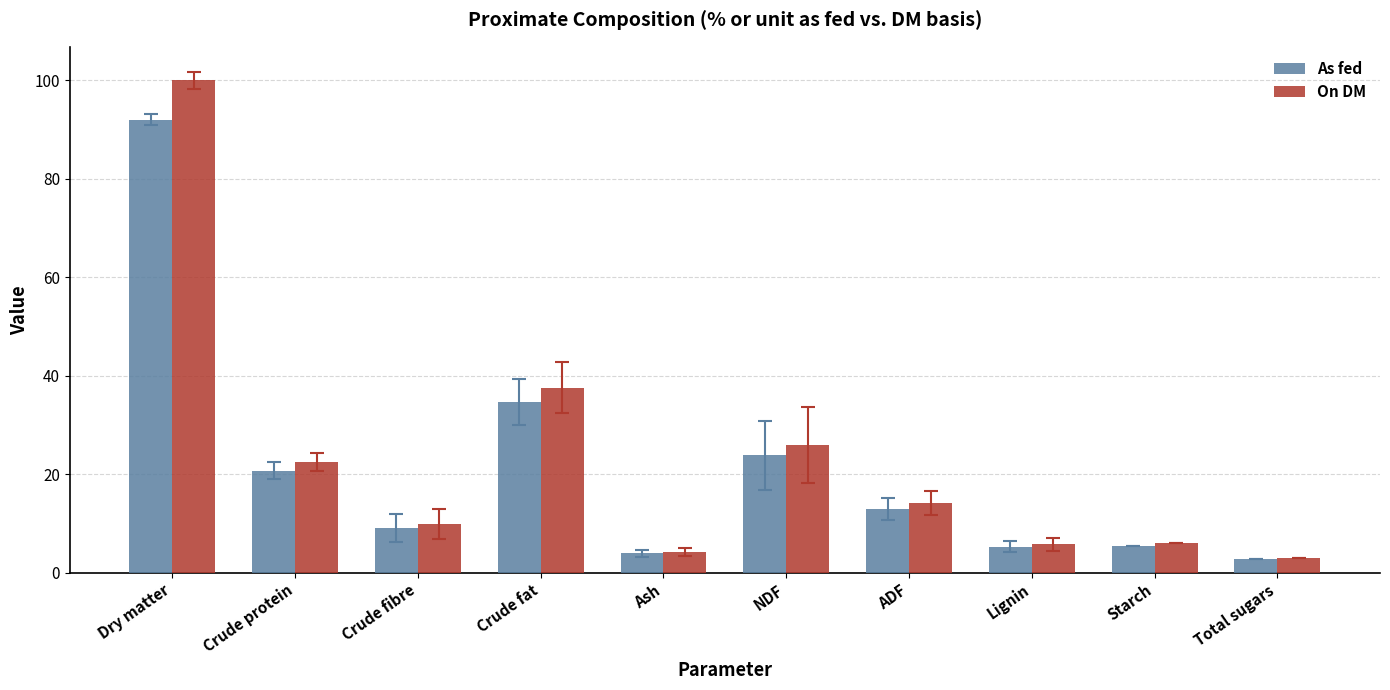

What position from the left is Dry matter?

1